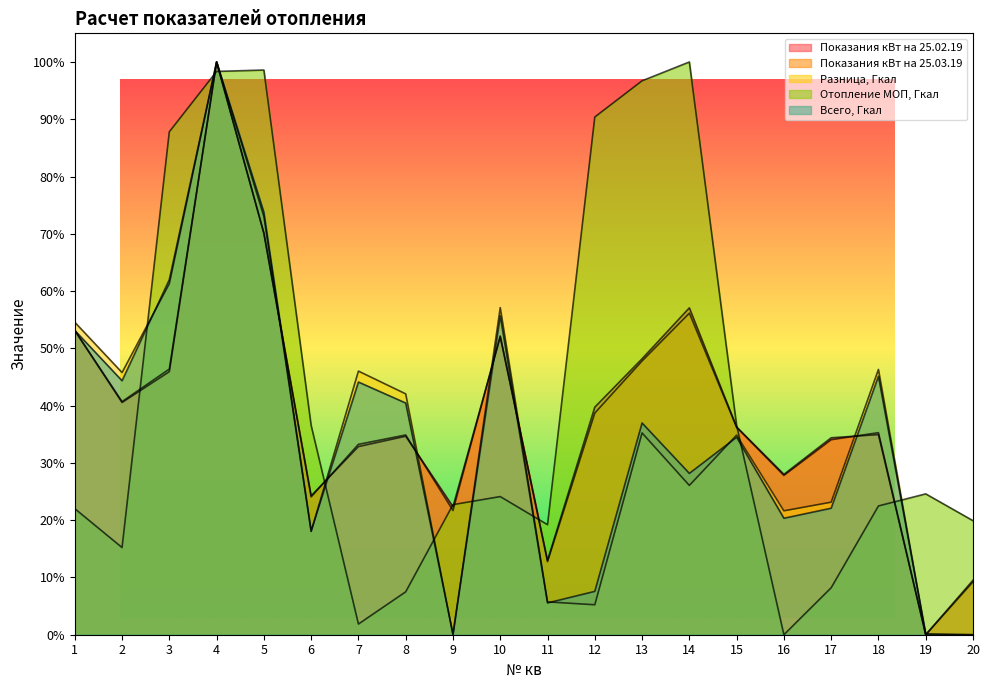

Rank the series at 7 from lowest to highest value.

Отопление МОП, Гкал, Показания кВт на 25.02.19, Показания кВт на 25.03.19, Всего, Гкал, Разница, Гкал